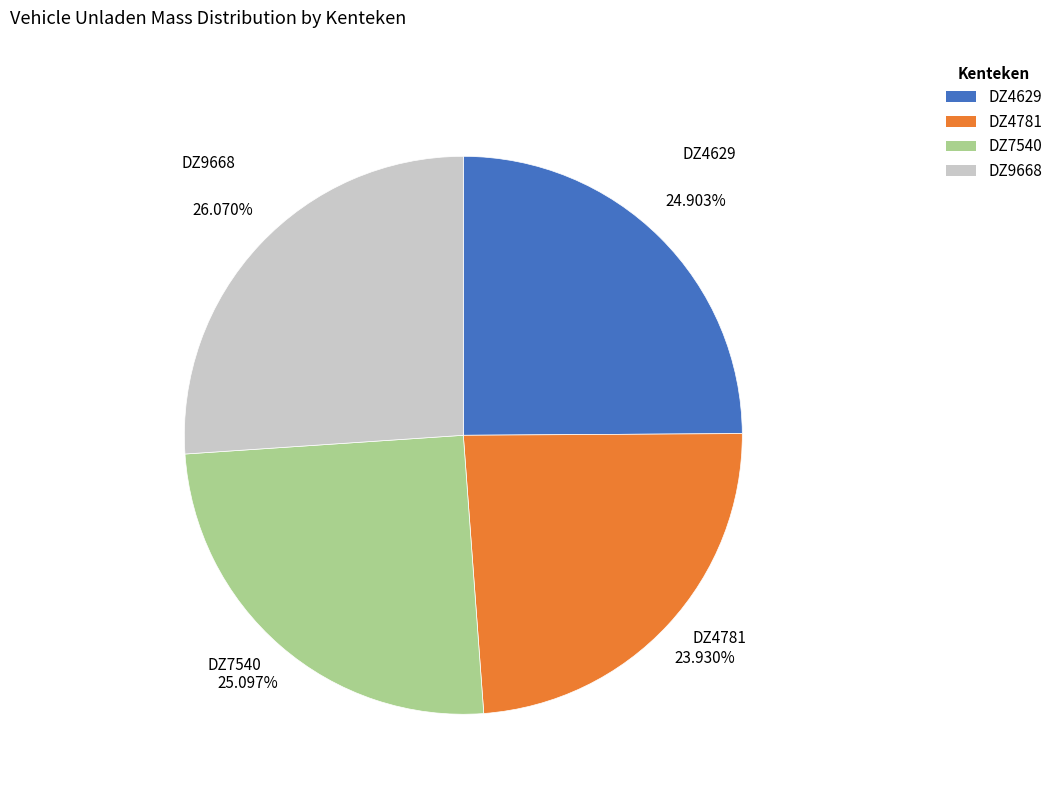

Does DZ4629 represent more than half of the total?

No